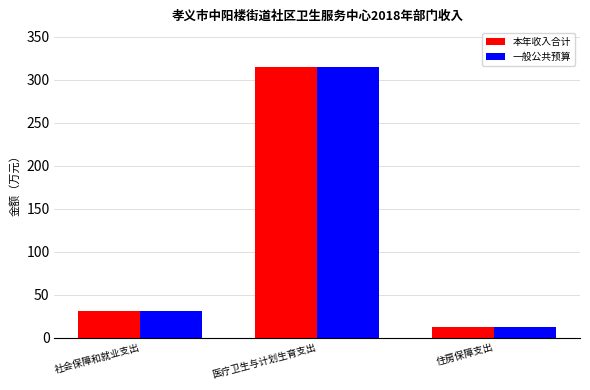

Count the number of categories in the chart.

3